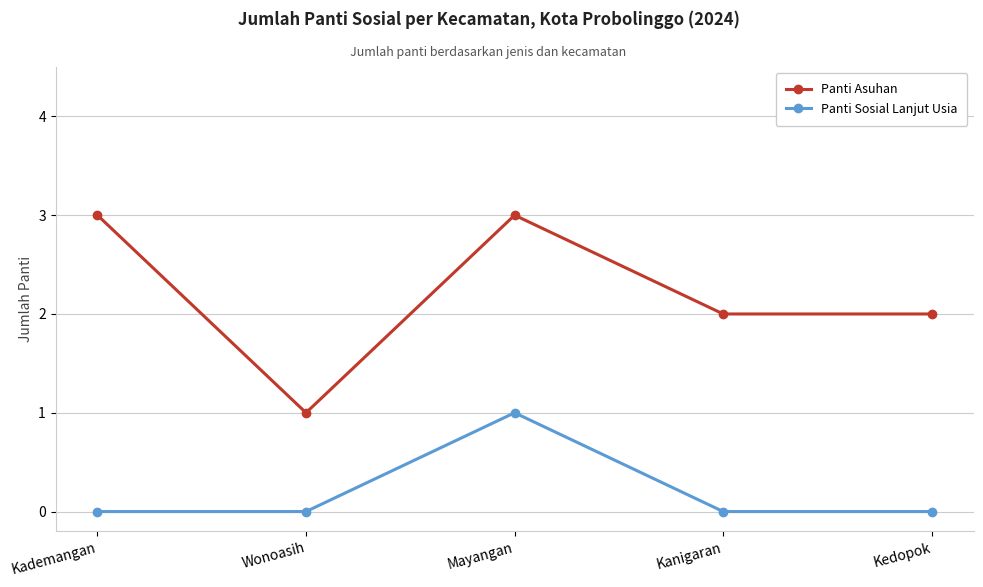

How many Panti Asuhan values are between 2 and 3?

4